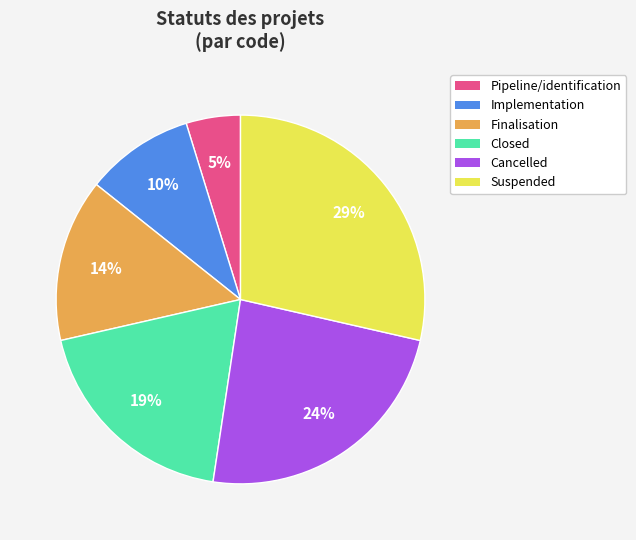

True or false: Cancelled accounts for 13% of the total.

False